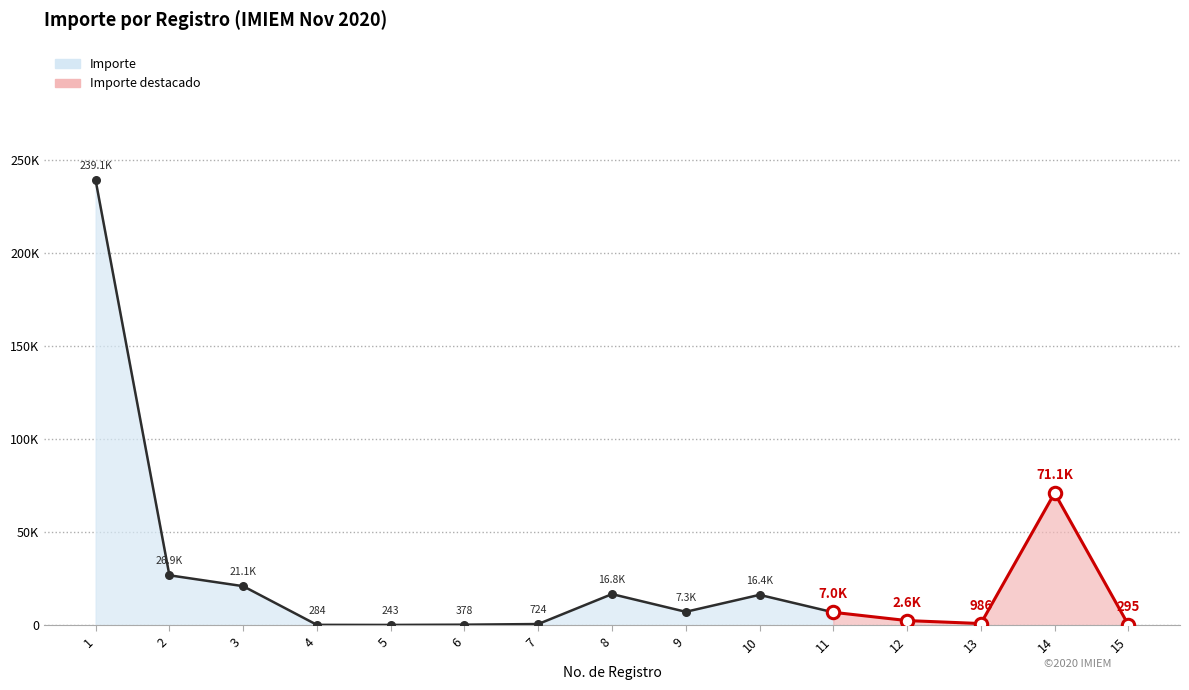

What is the change in value from 2 to 11?

-19889.0